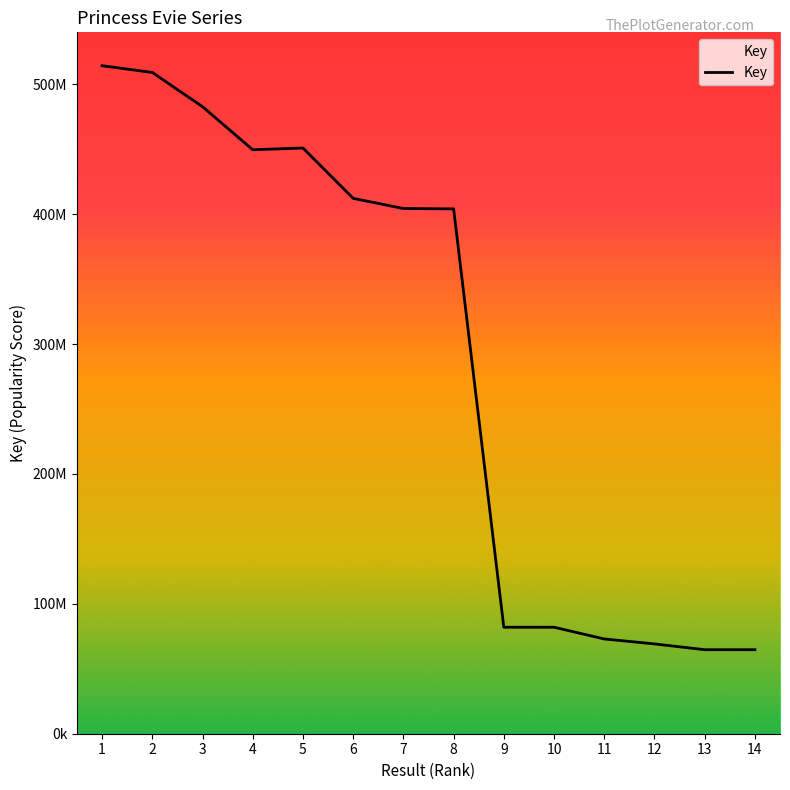

At which label is the value closest to 289460514?

8